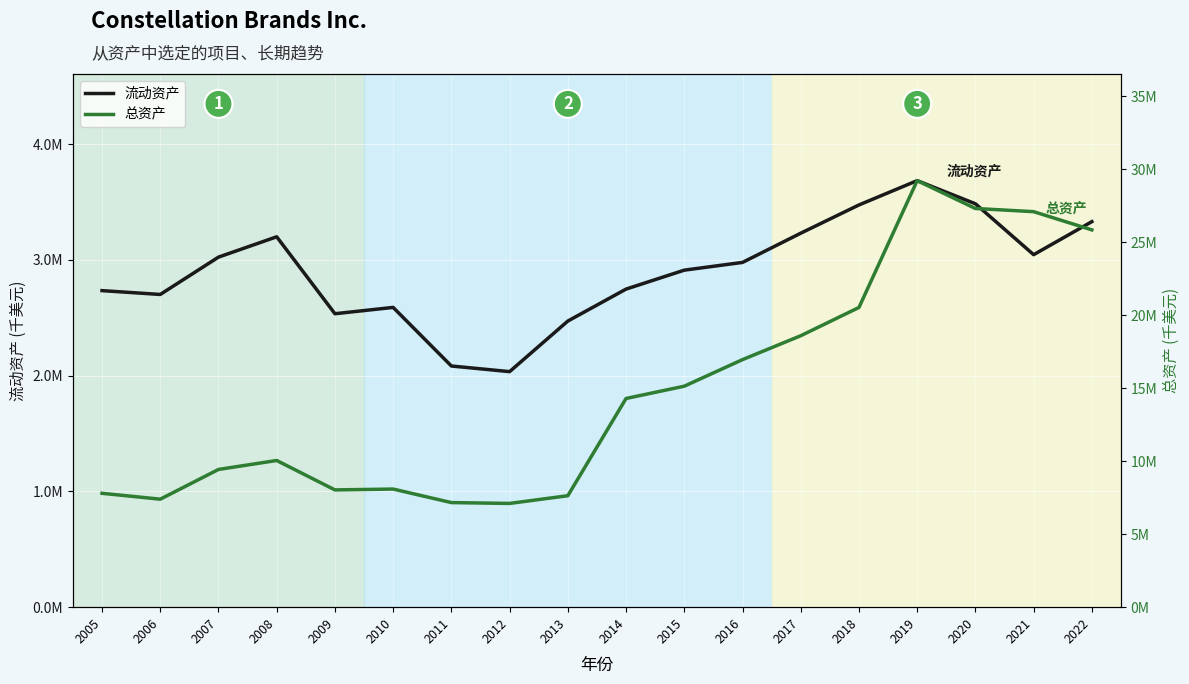

What is the value of the 总资产 point at the 15th from the left?

29231500